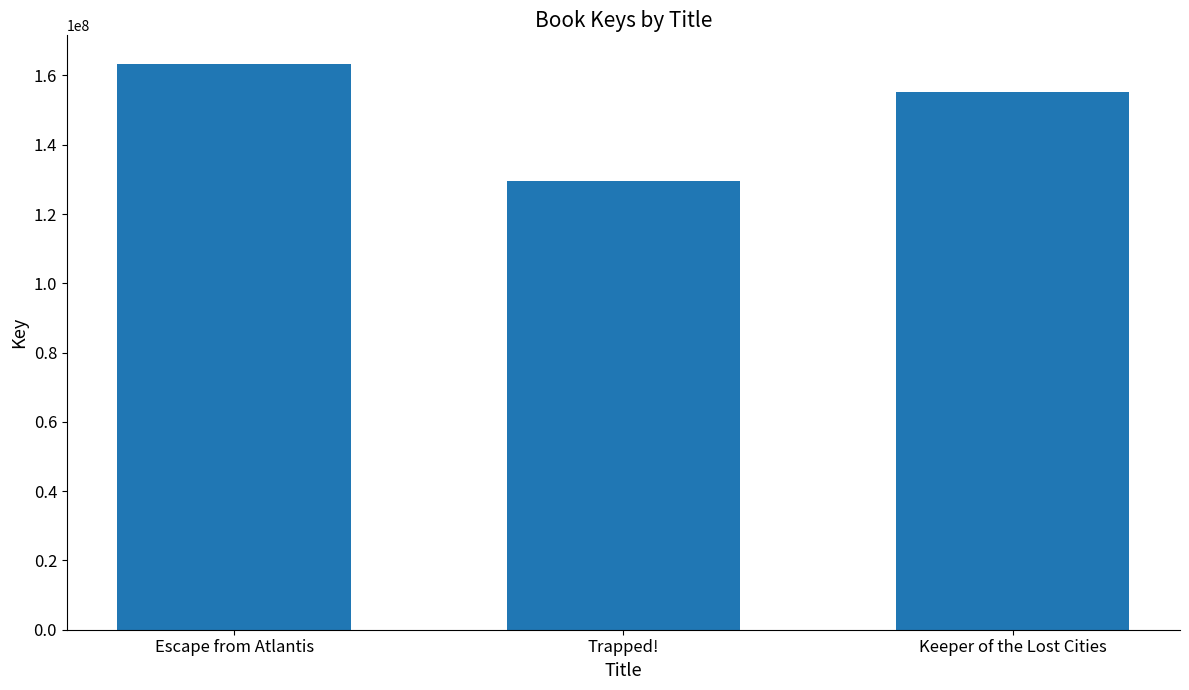

How many bars are there in total?

3